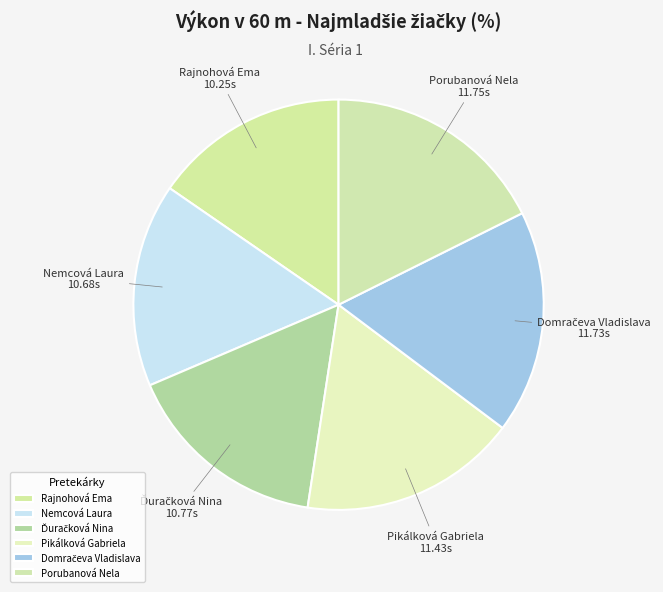

How many segments does this pie chart have?

6